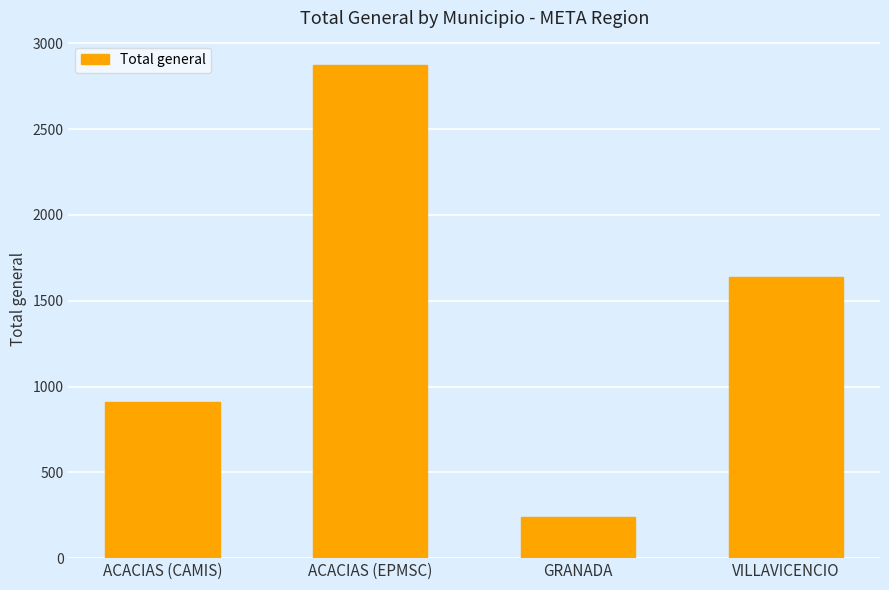

At which category does the chart reach its minimum across all series?

GRANADA